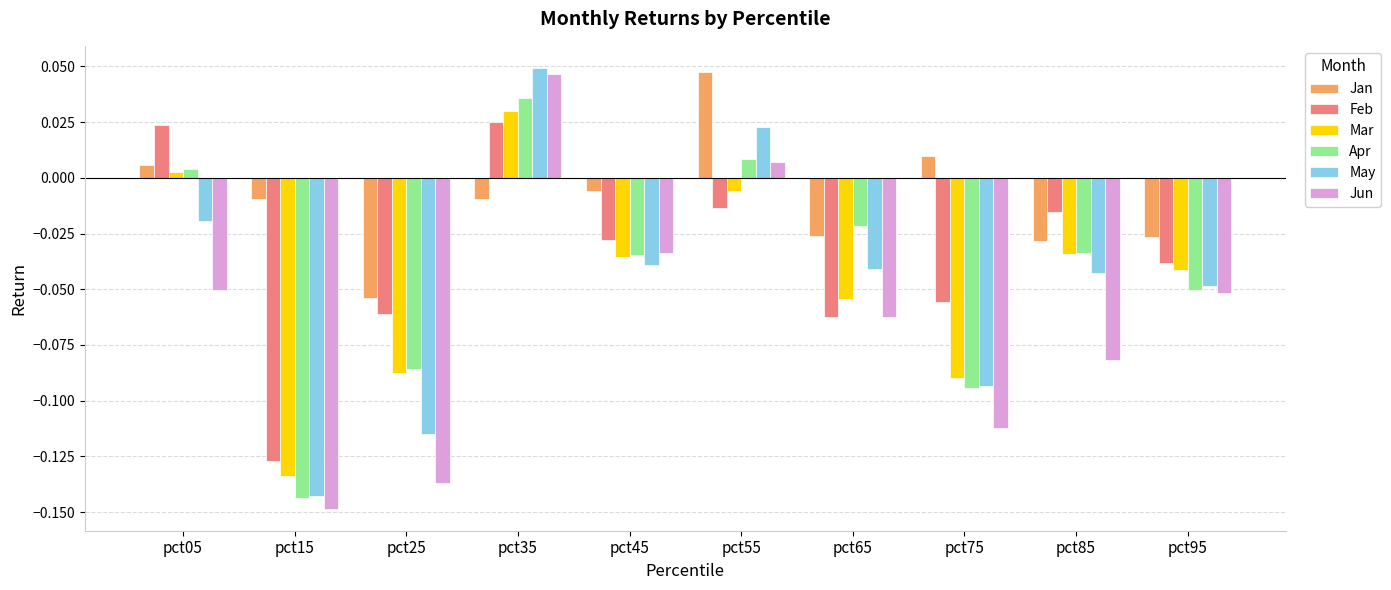

Which series changed the most between pct05 and pct55?

Jun